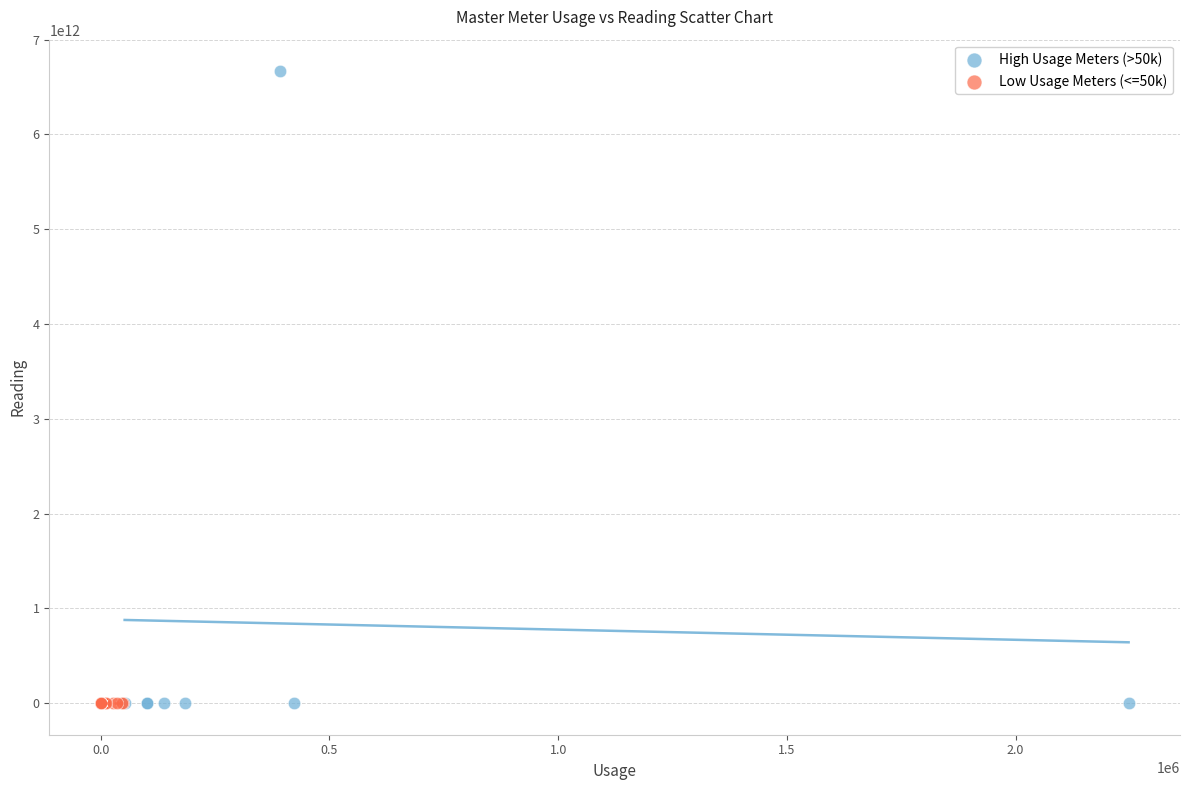

Which series contains the highest Y value?

High Usage Meters (>50k)